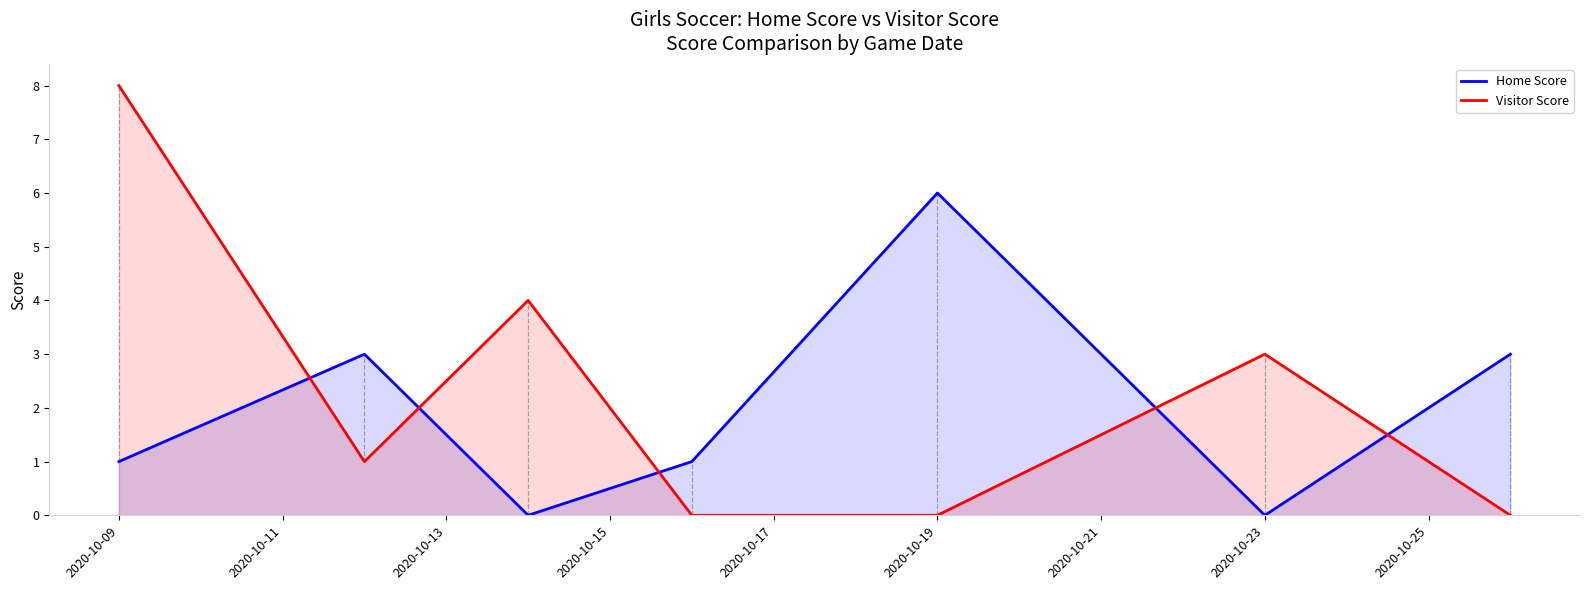

True or false: Visitor Score and Home Score cross at least once.

True